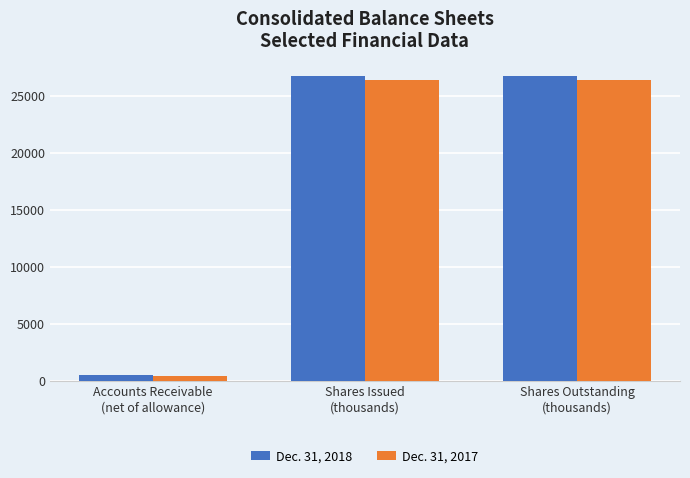

At which label does Dec. 31, 2017 reach its minimum?

Accounts Receivable
(net of allowance)